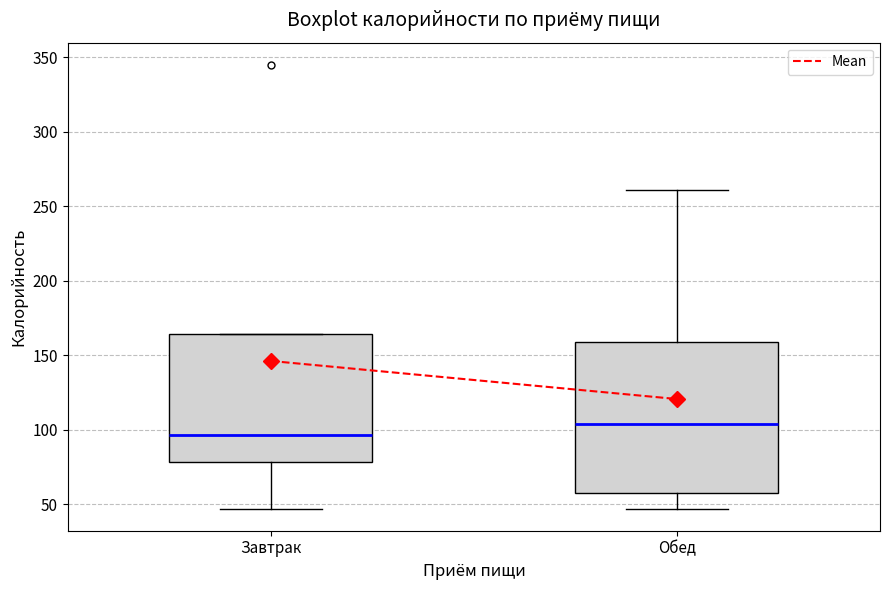

Which box has the highest median line?

Обед